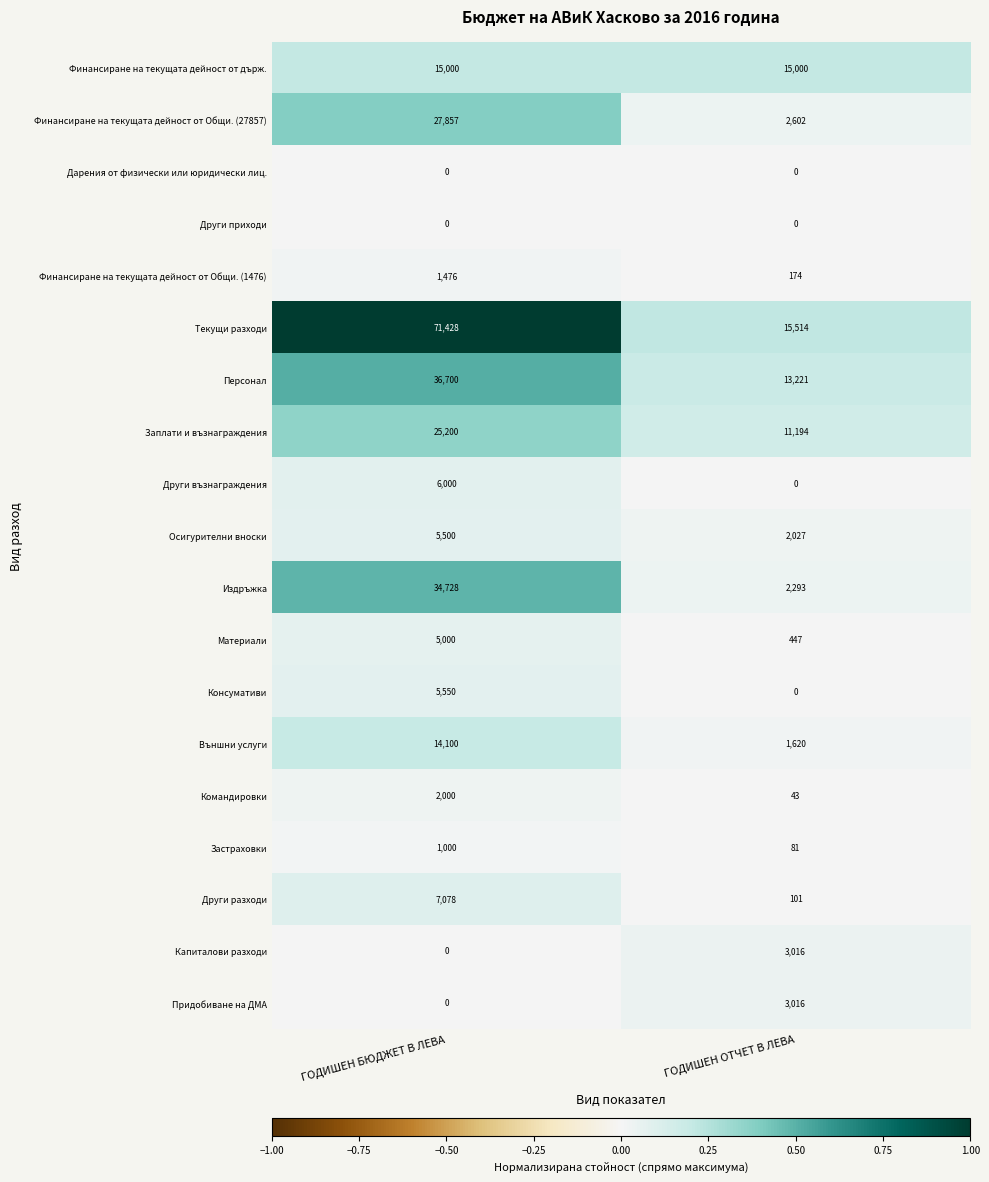

What is the sum of the Заплати и възнаграждения values at ГОДИШЕН БЮДЖЕТ В ЛЕВА and ГОДИШЕН ОТЧЕТ В ЛЕВА?

36394